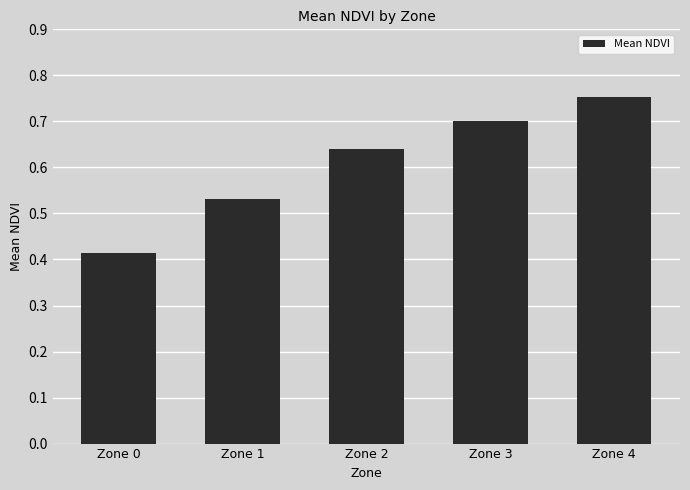

The chart shows a value of 0.6 at Zone 0. True or false?

False